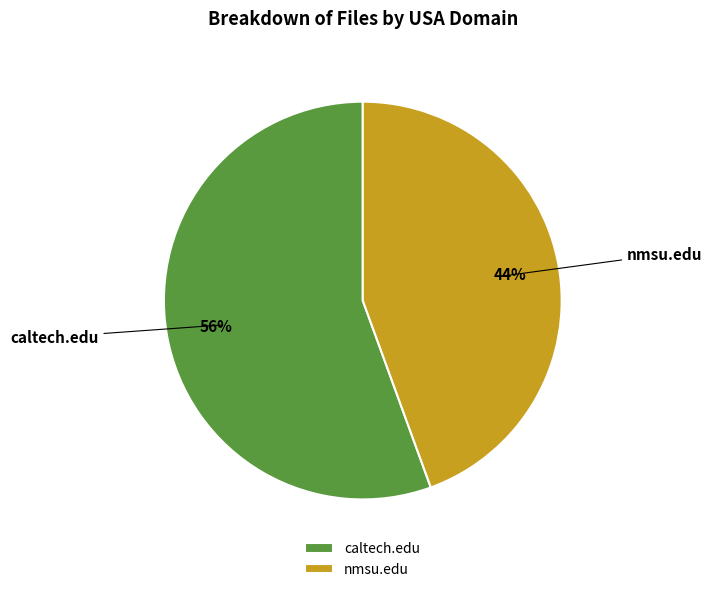

To the nearest percent, what percentage of the pie is caltech.edu?

56%